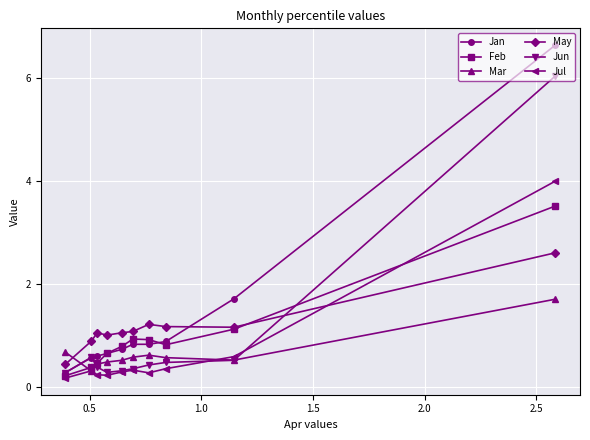

Rank the series by their maximum value, from highest to lowest.

Jan, Jun, Jul, Feb, May, Mar